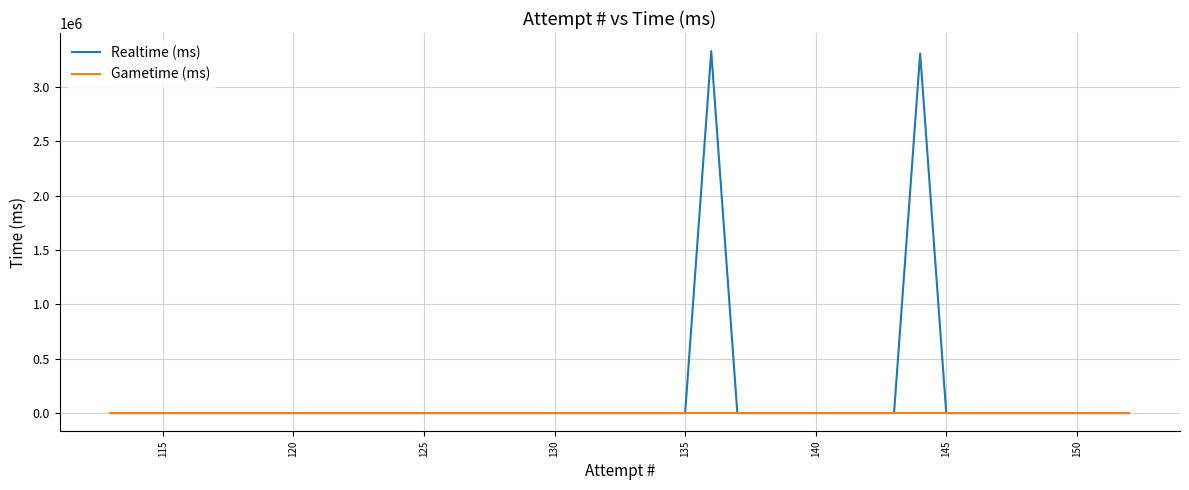

Which series has the widest spread of values?

Realtime (ms)